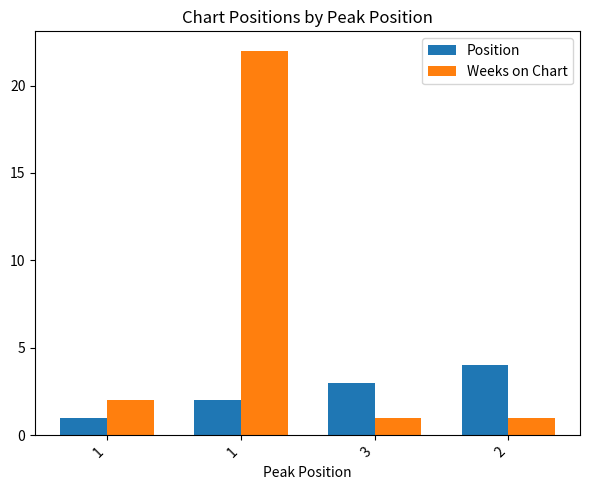

Which label corresponds to the largest value in the chart?

1